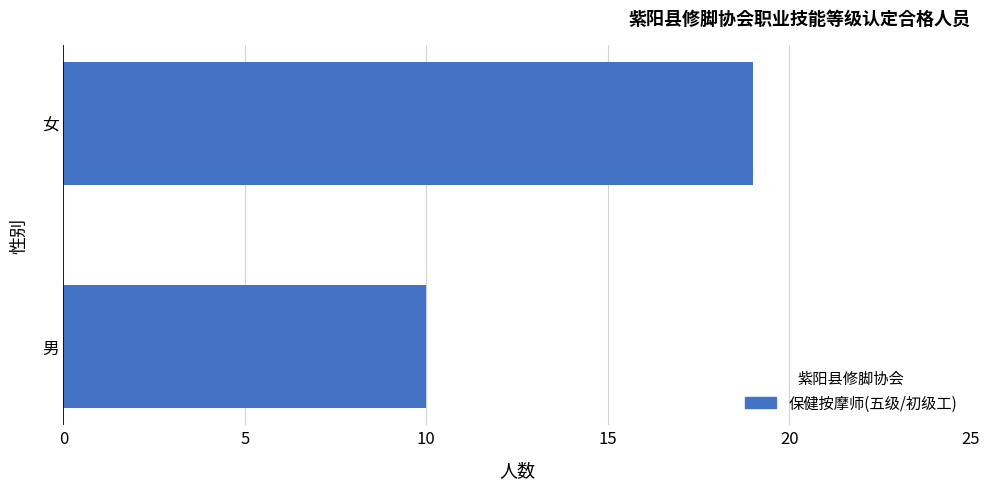

What is the sum of the values at 男 and 女?

29